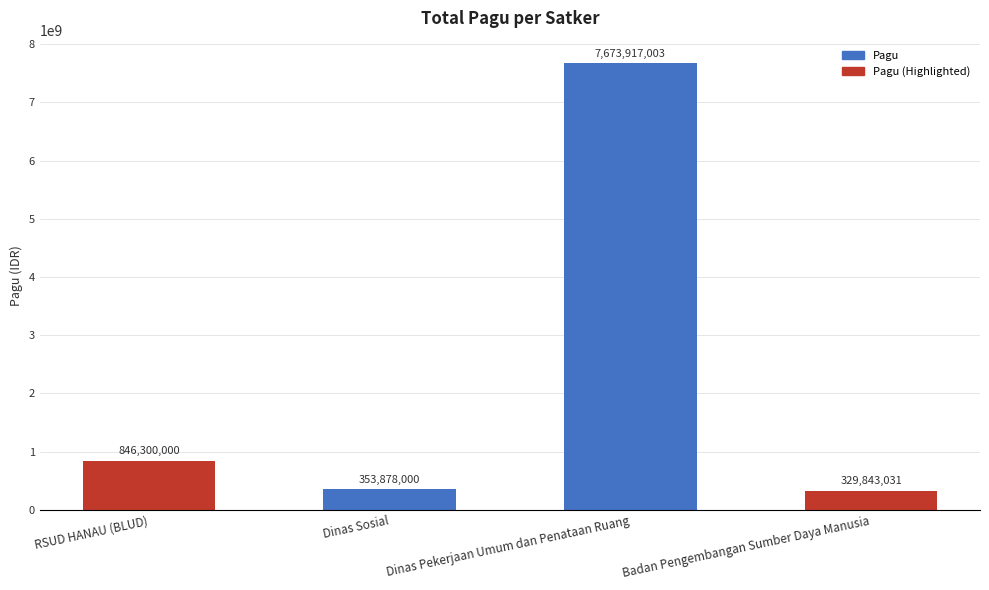

At which label is the value closest to 4001880017?

RSUD HANAU (BLUD)